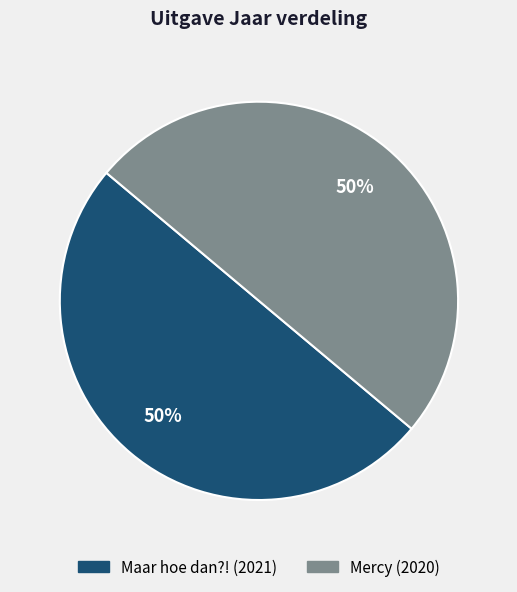

Is it true that Maar hoe dan?! is 44% of the pie?

False